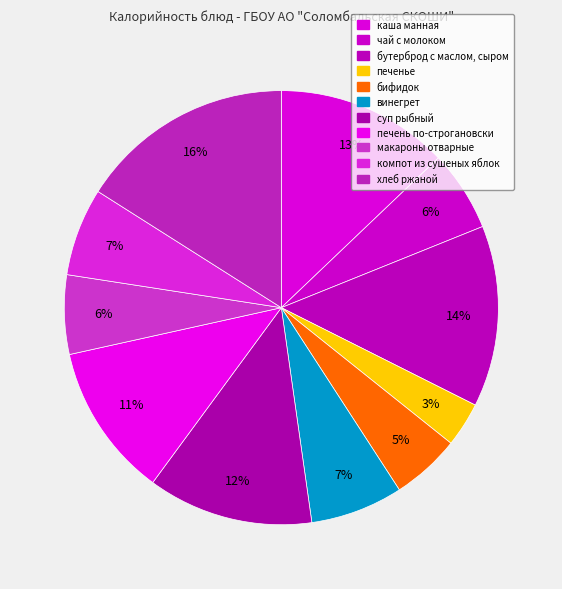

Do печень по-строгановски and винегрет together represent more than half of the pie?

No